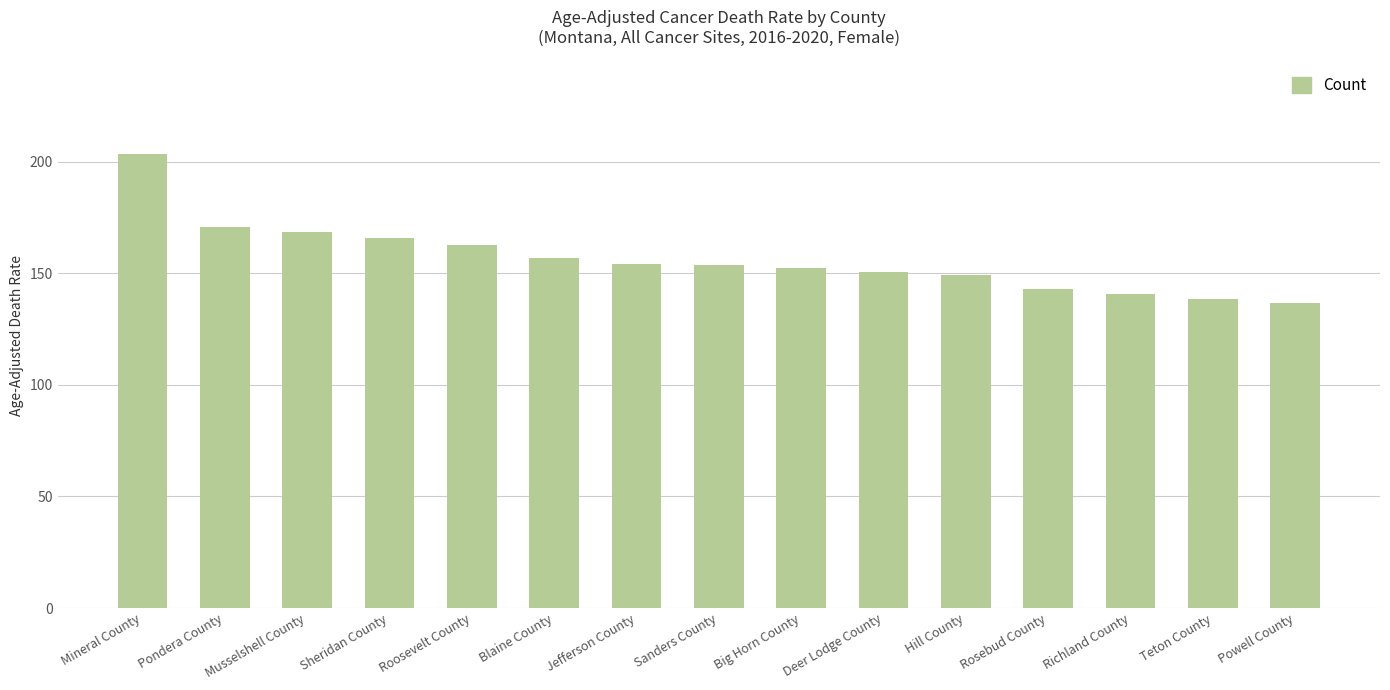

Read the value at Richland County.

140.8